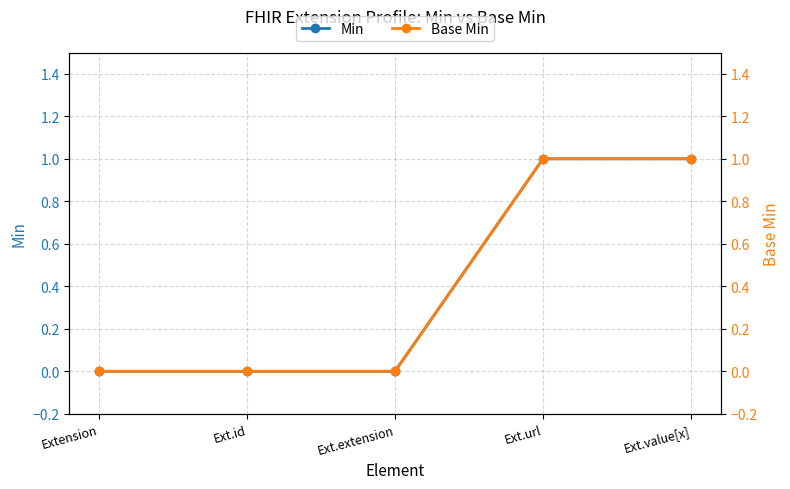

What is the highest value of the Base Min series?

1